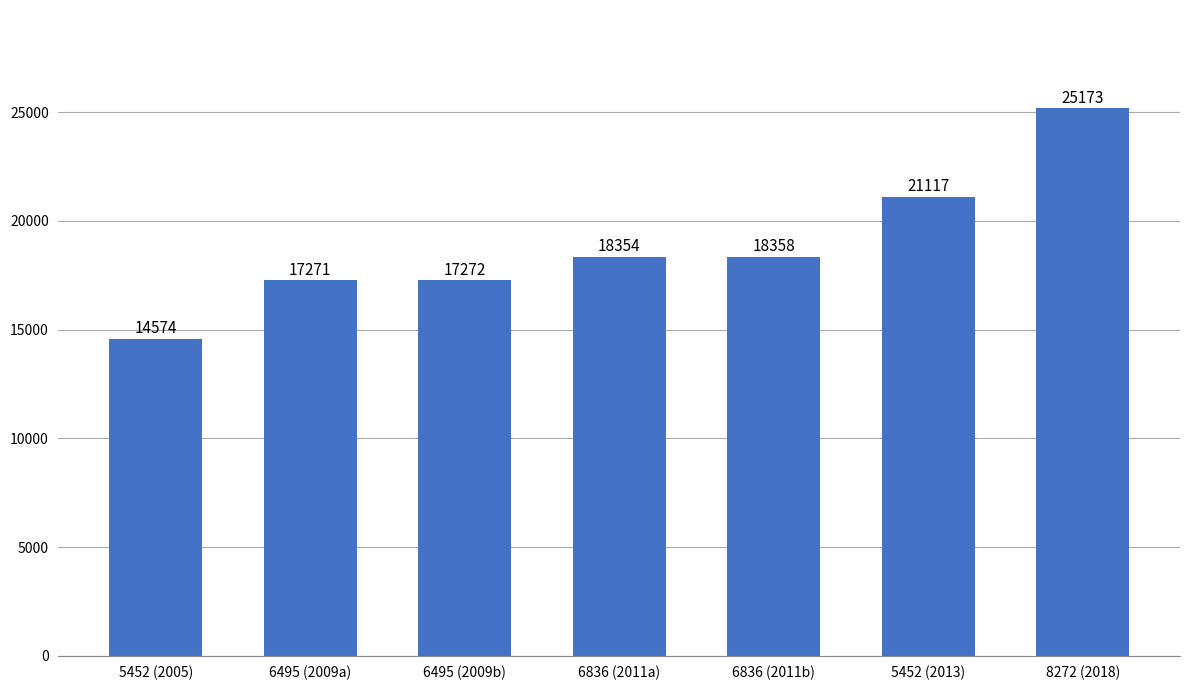

What is the minimum value shown in the chart?

14574